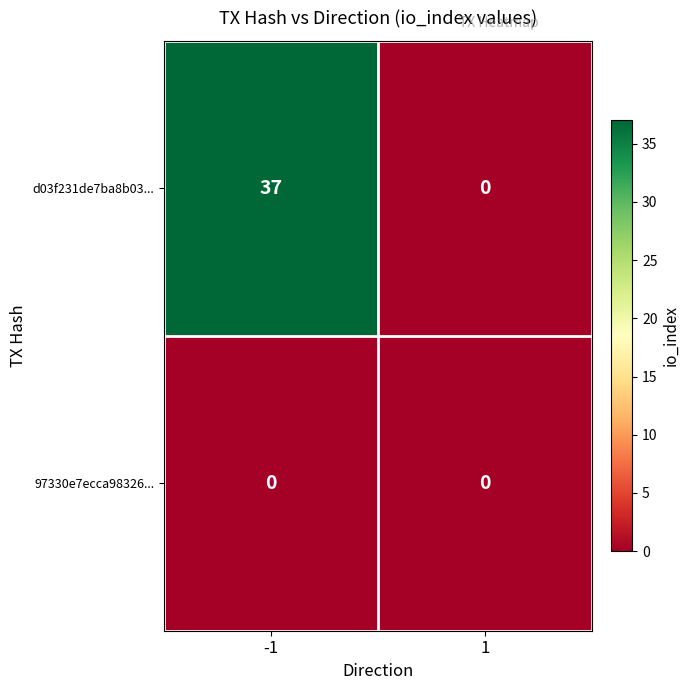

At which category is the sum across all series the highest?

-1